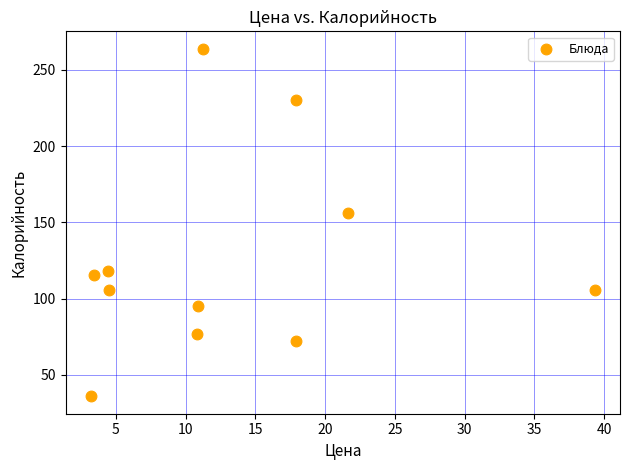

What is the average X value?

13.2